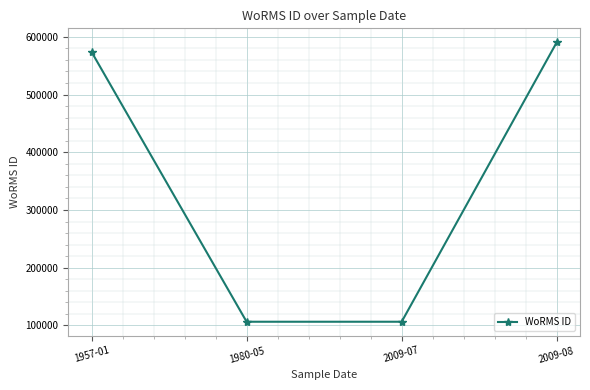

Between 2009-07 and 1957-01, which is larger?

1957-01